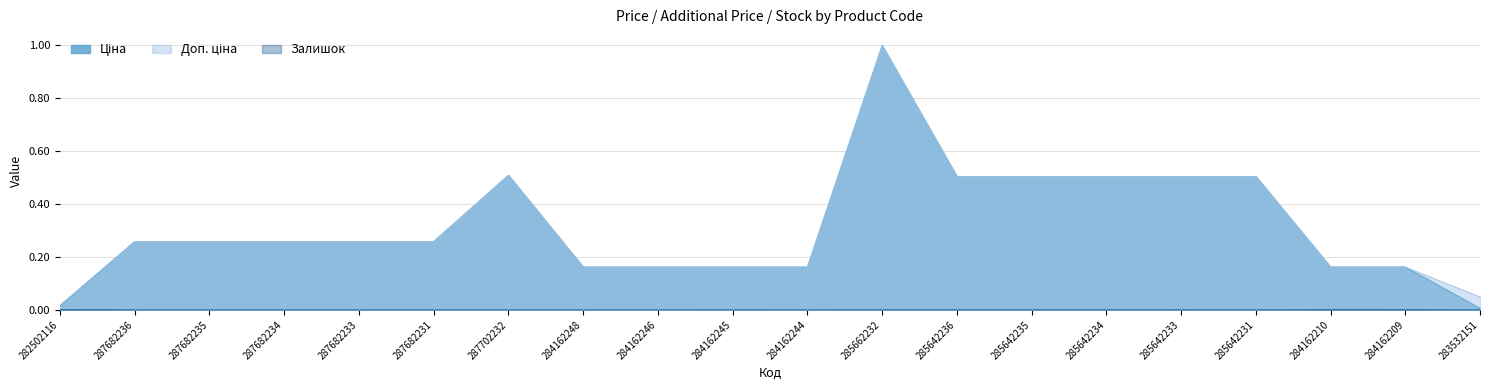

What is the difference between the maximum and minimum values in the Ціна series?

1.0